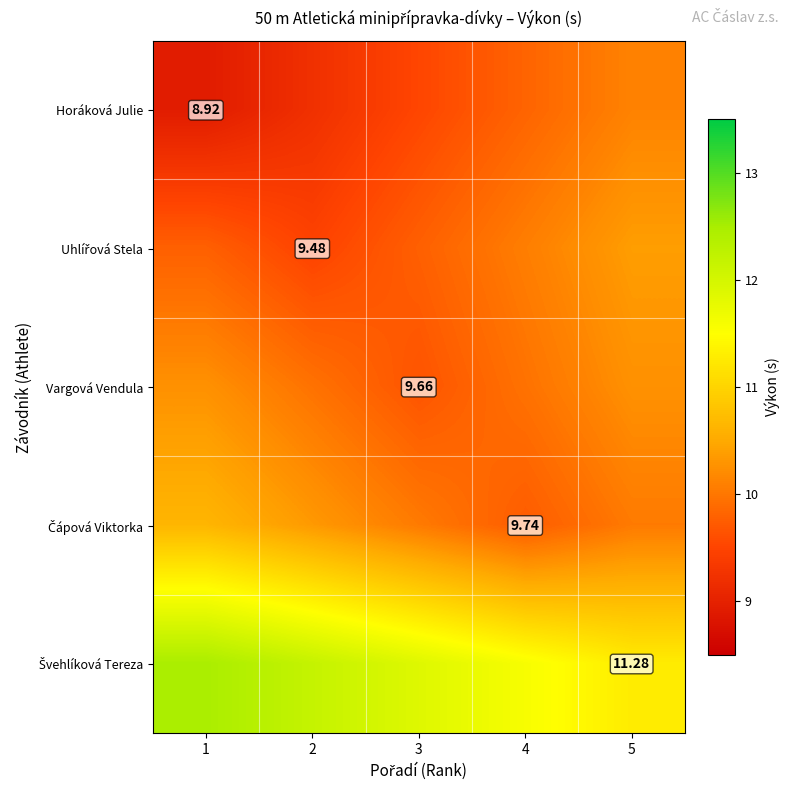

Which category has the highest value in the Uhlířová Stela series?

5